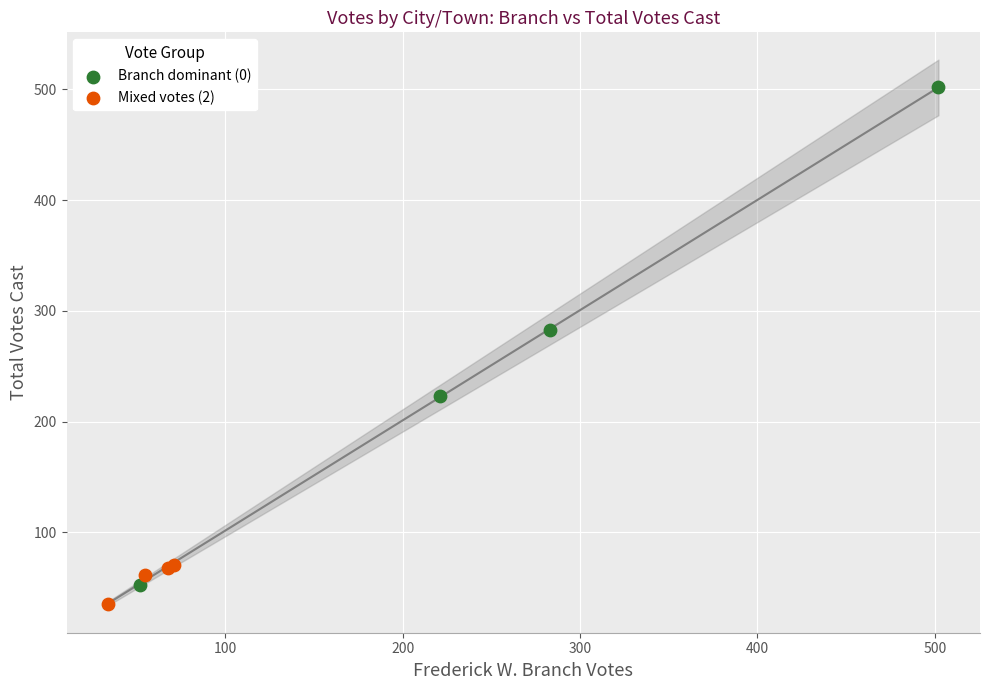

Which series has the widest spread of Y values?

Branch dominant (0)